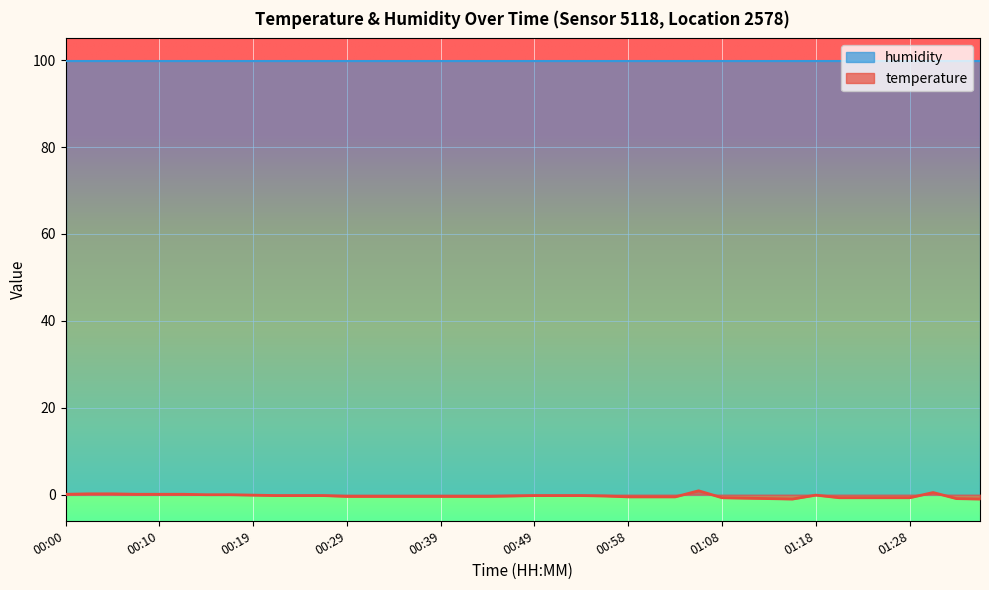

What is the sum of the values at 00:19 and 01:01?

-0.6